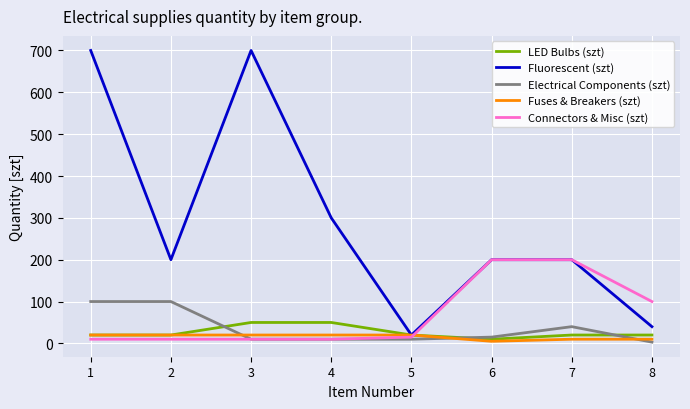

How many lines are shown in the chart?

5